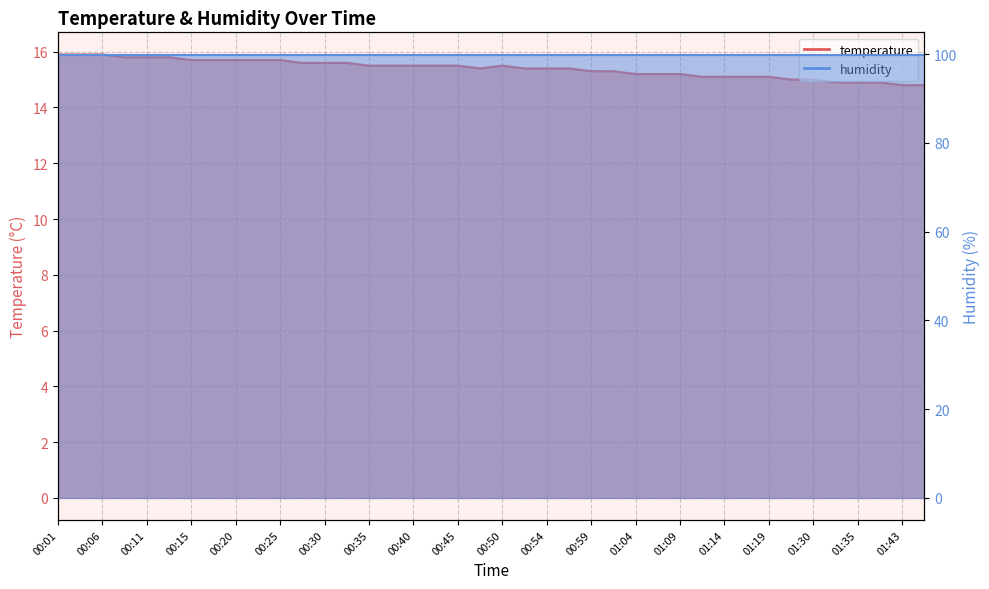

Reading left to right, transcribe all the data shown in this chart.

00:01=15.9	00:03=15.9	00:06=15.9	00:08=15.8	00:11=15.8	00:13=15.8	00:15=15.7	00:18=15.7	00:20=15.7	00:23=15.7	00:25=15.7	00:28=15.6	00:30=15.6	00:33=15.6	00:35=15.5	00:37=15.5	00:40=15.5	00:42=15.5	00:45=15.5	00:47=15.4	00:50=15.5	00:52=15.4	00:54=15.4	00:57=15.4	00:59=15.3	01:02=15.3	01:04=15.2	01:07=15.2	01:09=15.2	01:12=15.1	01:14=15.1	01:17=15.1	01:19=15.1	01:28=15.0	01:30=15.0	01:33=14.9	01:35=14.9	01:40=14.9	01:43=14.8	01:46=14.8